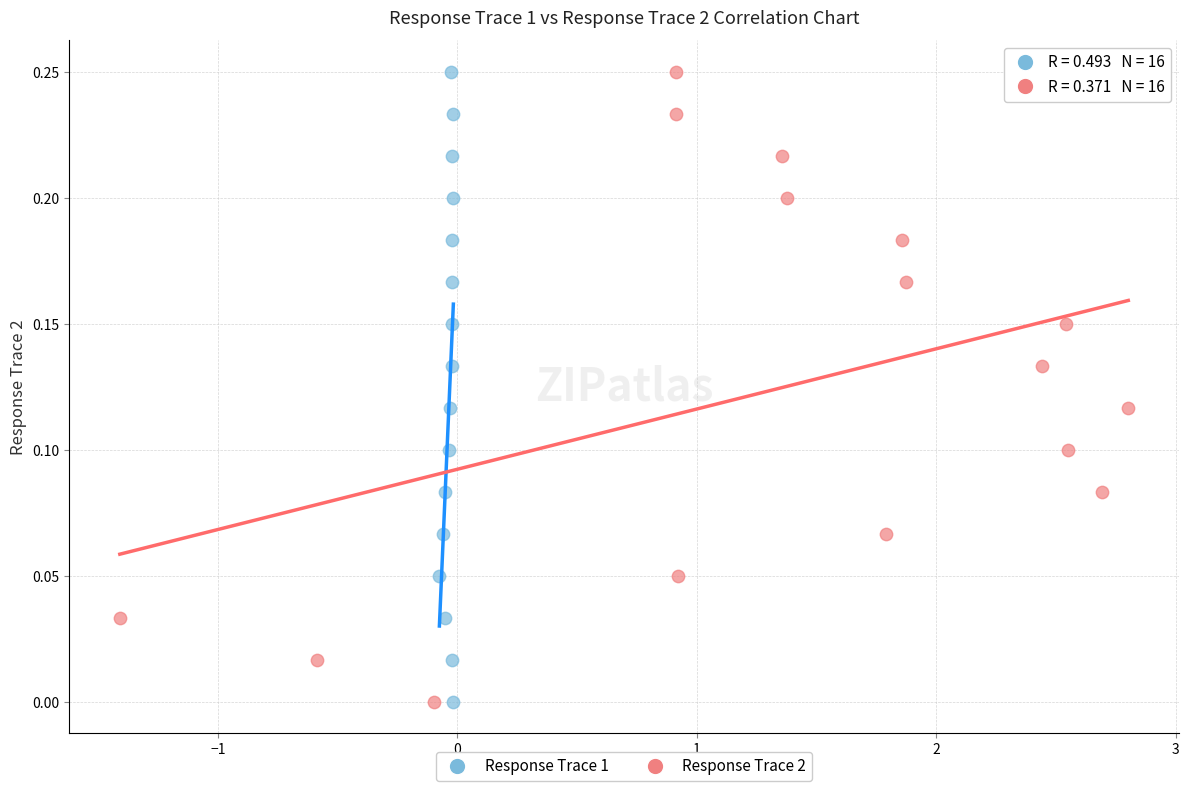

What are all the series names shown in the legend?

Response Trace 1, Response Trace 2